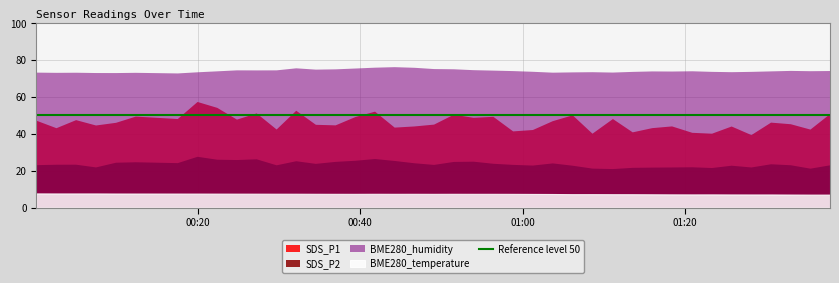

What is the label of the 12th point from the right?

2022/11/10 01:11:04